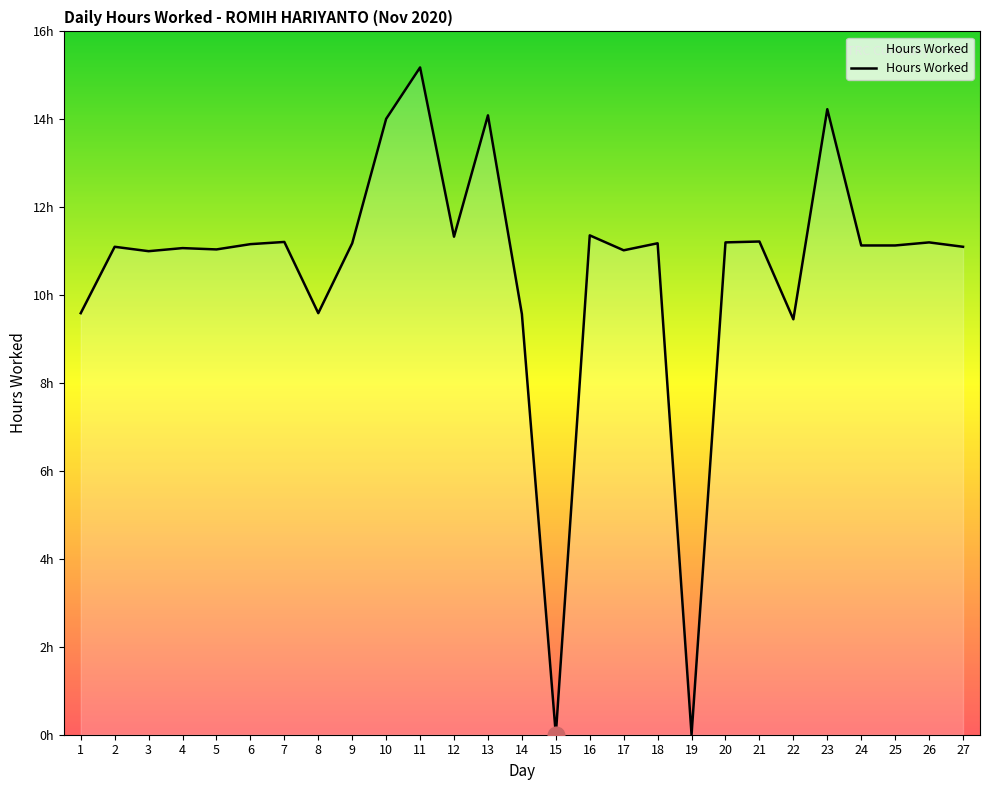

List the labels in order of value, largest first.

11, 23, 13, 10, 16, 12, 21, 7, 20, 26, 9, 18, 6, 24, 25, 2, 27, 4, 5, 17, 3, 1, 8, 14, 22, 15, 19